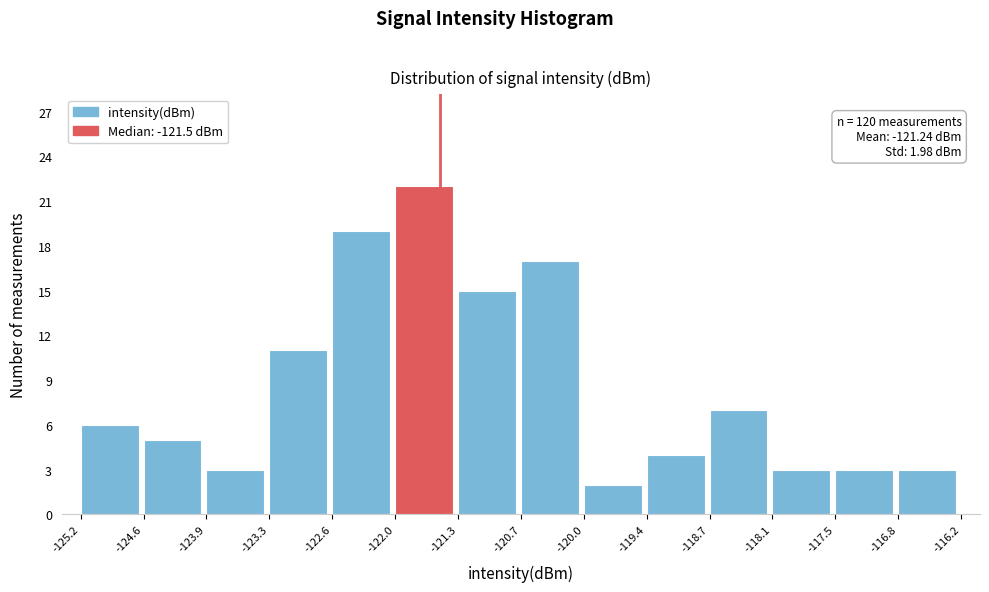

Over which range of the x-axis is the bar tallest?

-122.0 to -121.3